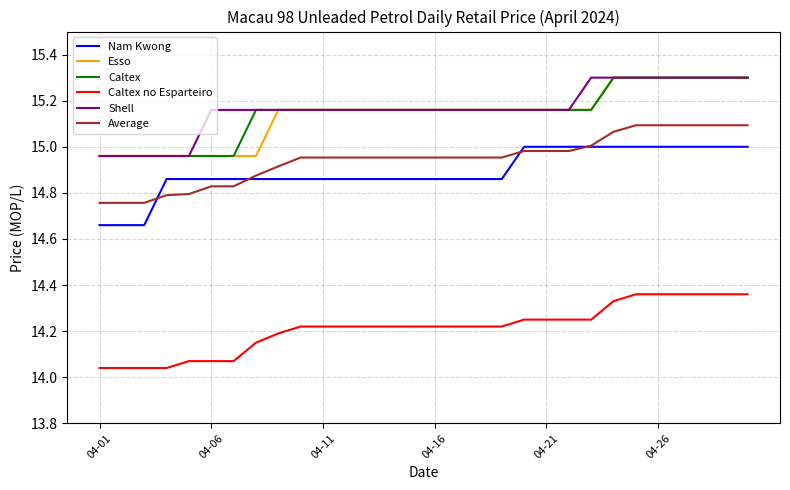

At how many categories does at least one series exceed 14?

30